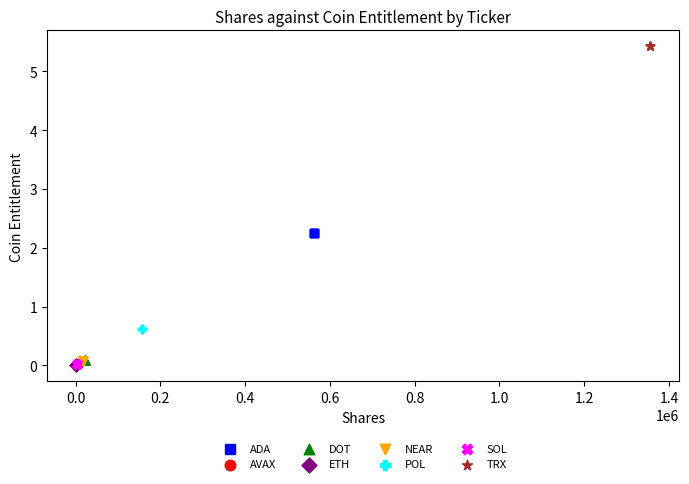

Which series contains the highest Y value?

TRX